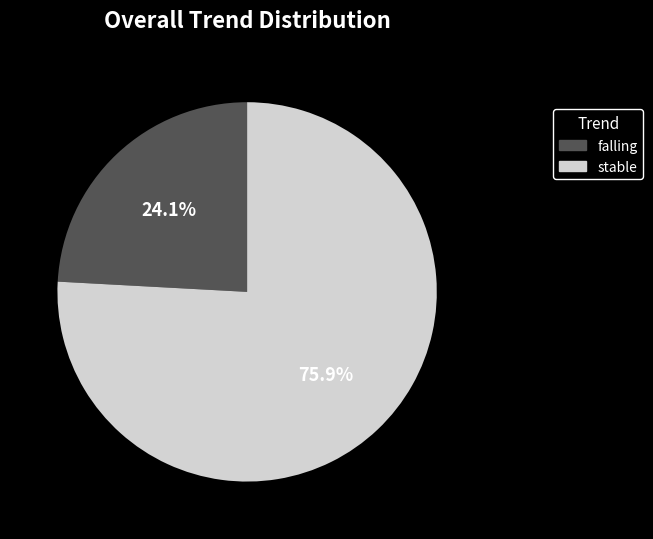

To the nearest percent, what portion does stable represent?

76%